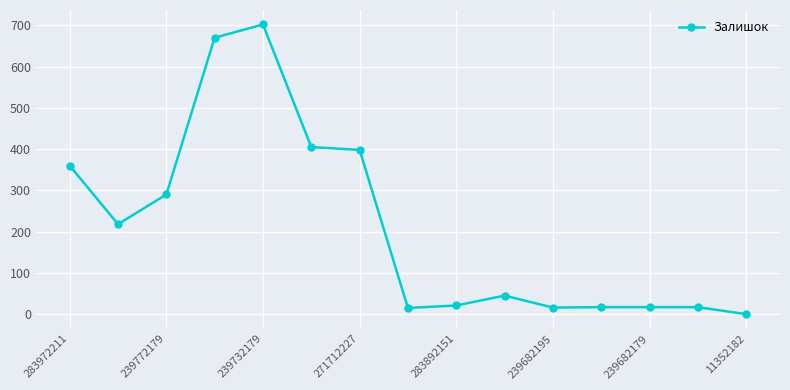

How many positive values are there?

14